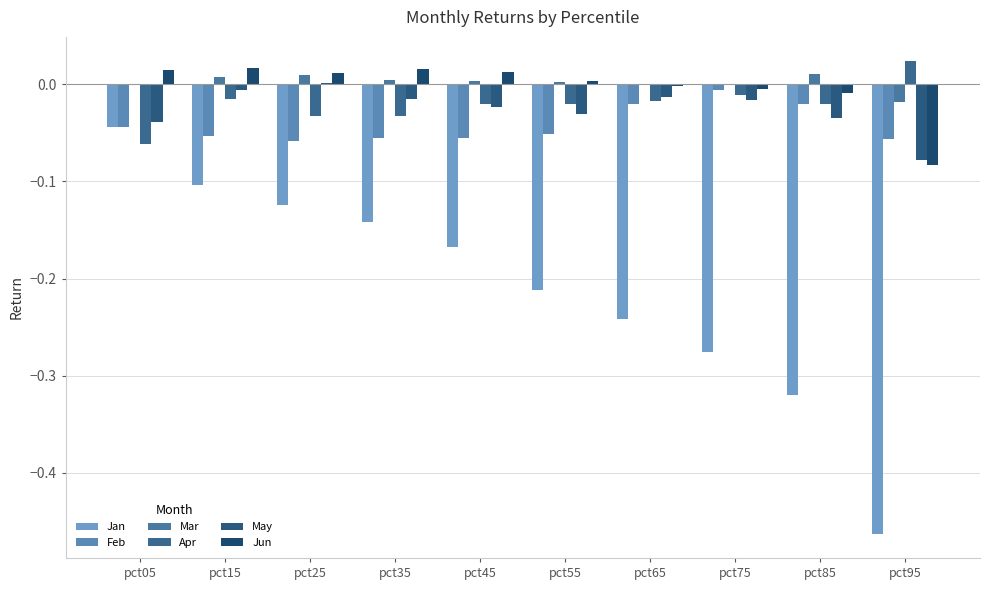

Are the bars grouped side by side (vs. stacked)?

Yes